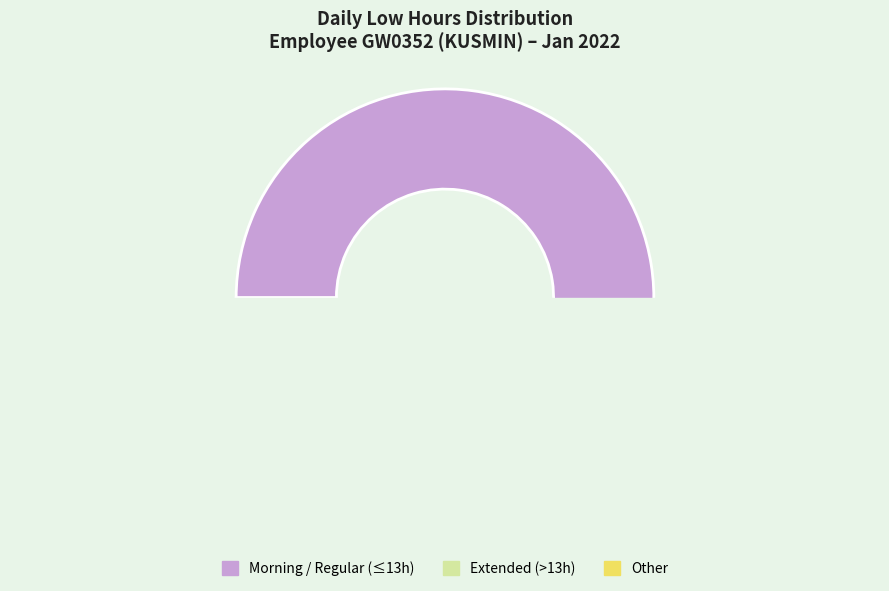

Between Extended (>13h) and Other, which is larger?

Extended (>13h)